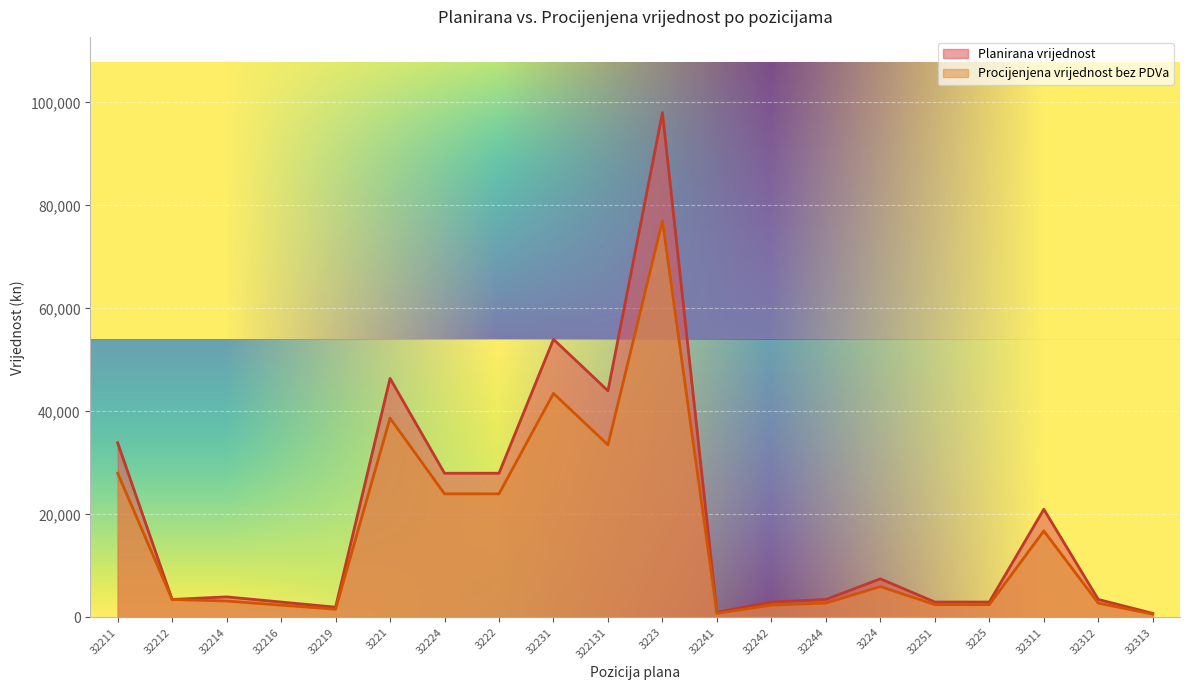

At which category does Planirana vrijednost reach its first local peak?

32214